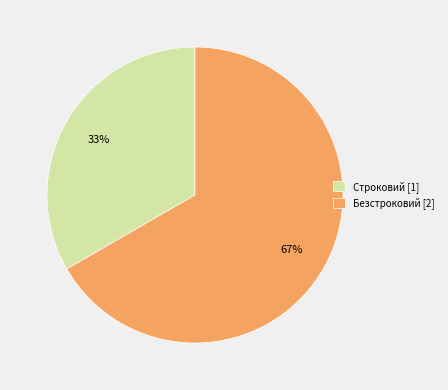

Approximately how many times larger is the value at Строковий compared to Безстроковий?

0.5